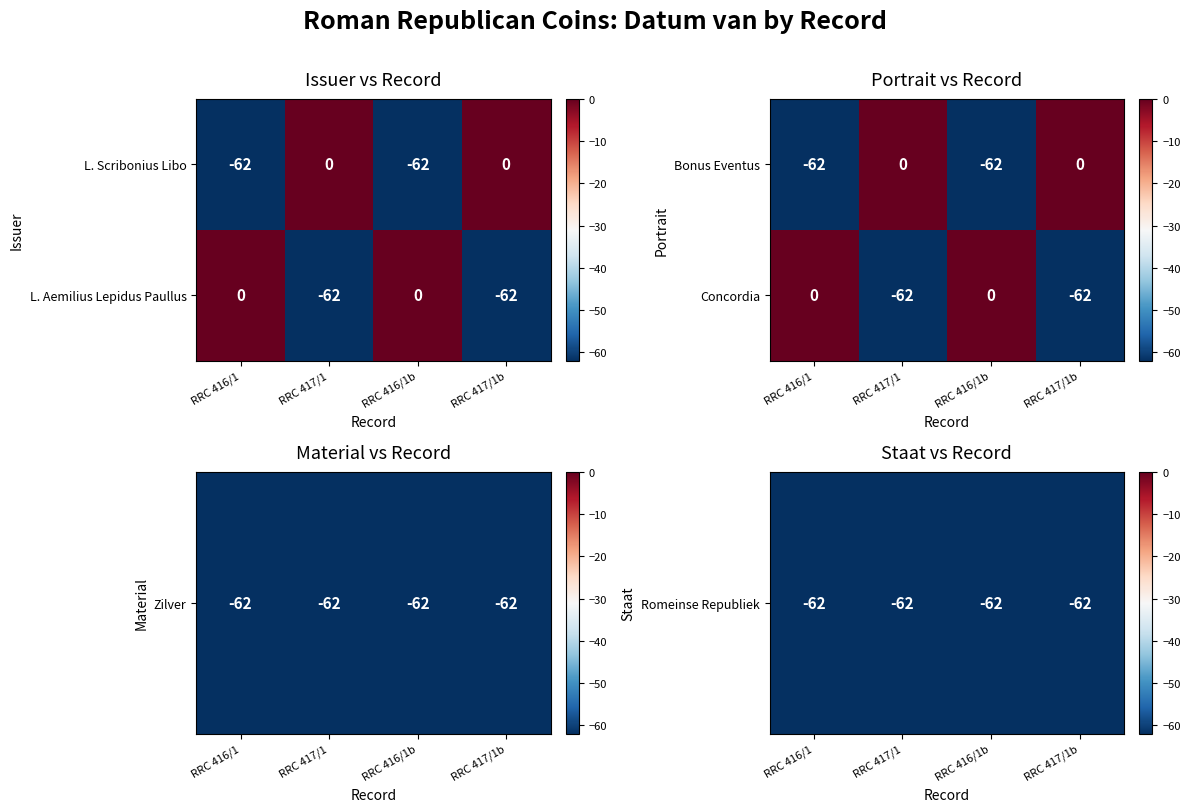

How many series are shown in this chart?

2